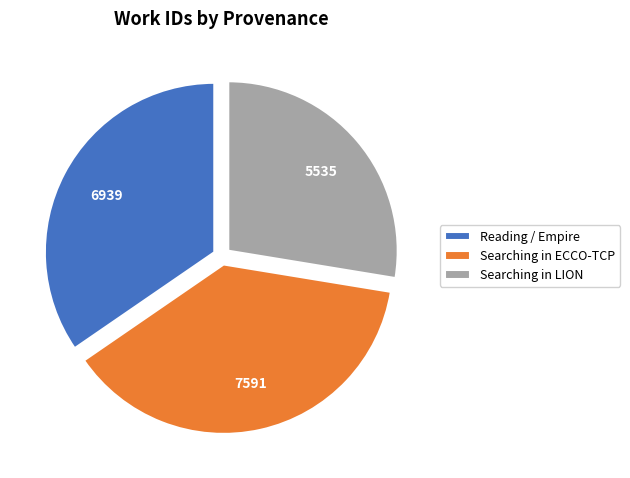

Combined, do Searching in ECCO-TCP and Reading / Empire account for over 50%?

Yes